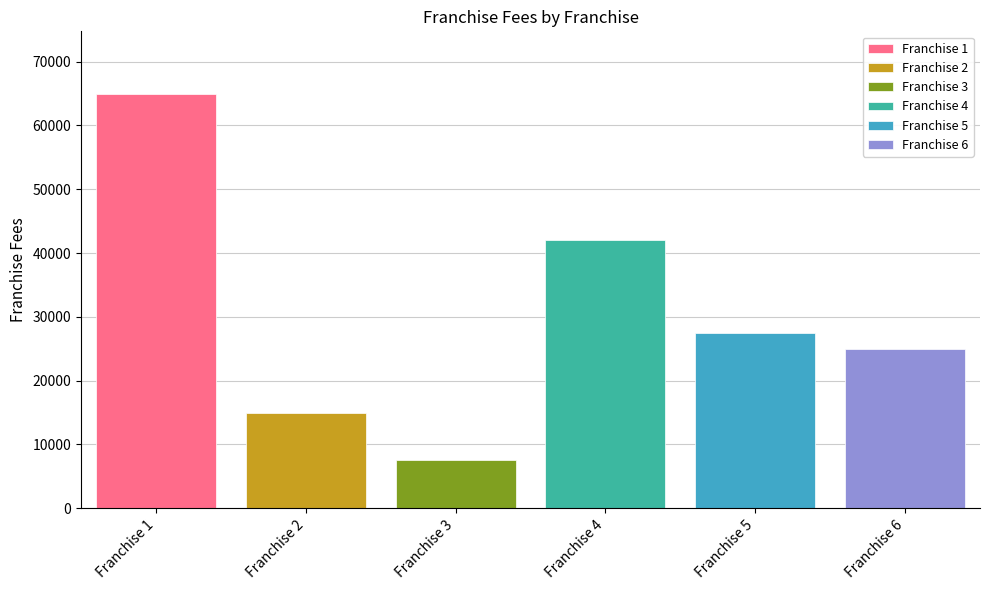

What is the lowest value of the Franchise 5 series?

27500